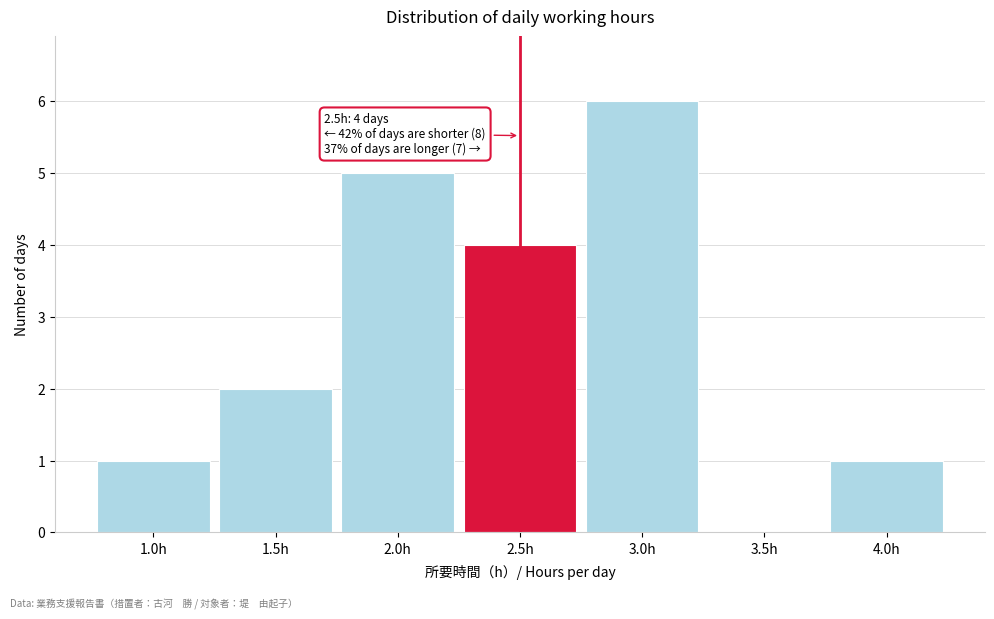

Over which range of the x-axis is the bar tallest?

2.75 to 3.25